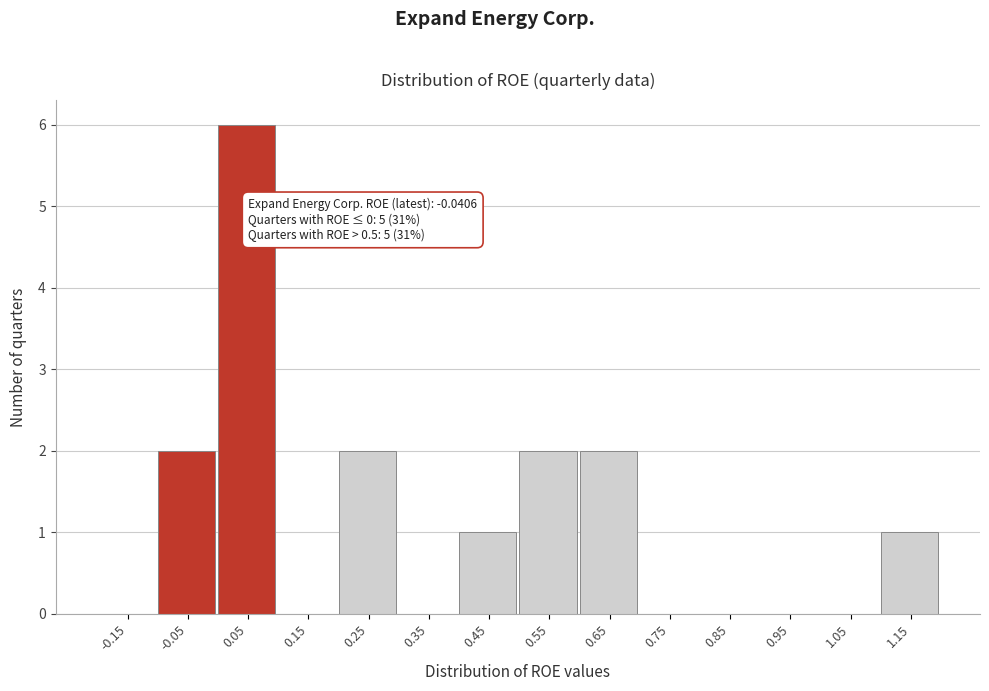

Which range on the x-axis has the tallest bar?

0.0 to 0.1